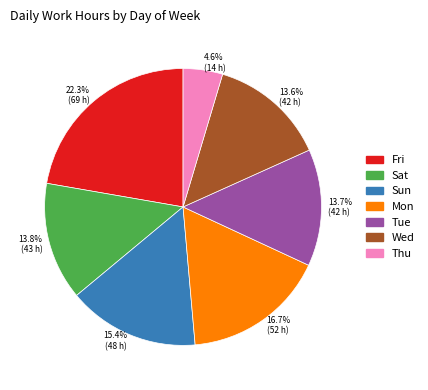

Does Wed account for over 50% of the chart?

No